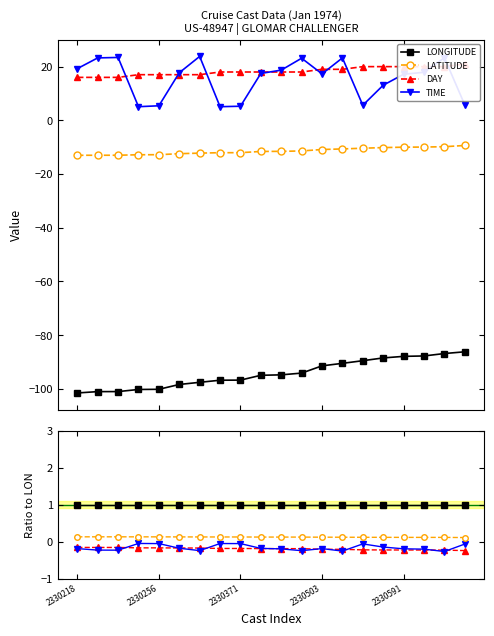

True or false: LATITUDE has a value of -9.8 at 2330618.

True